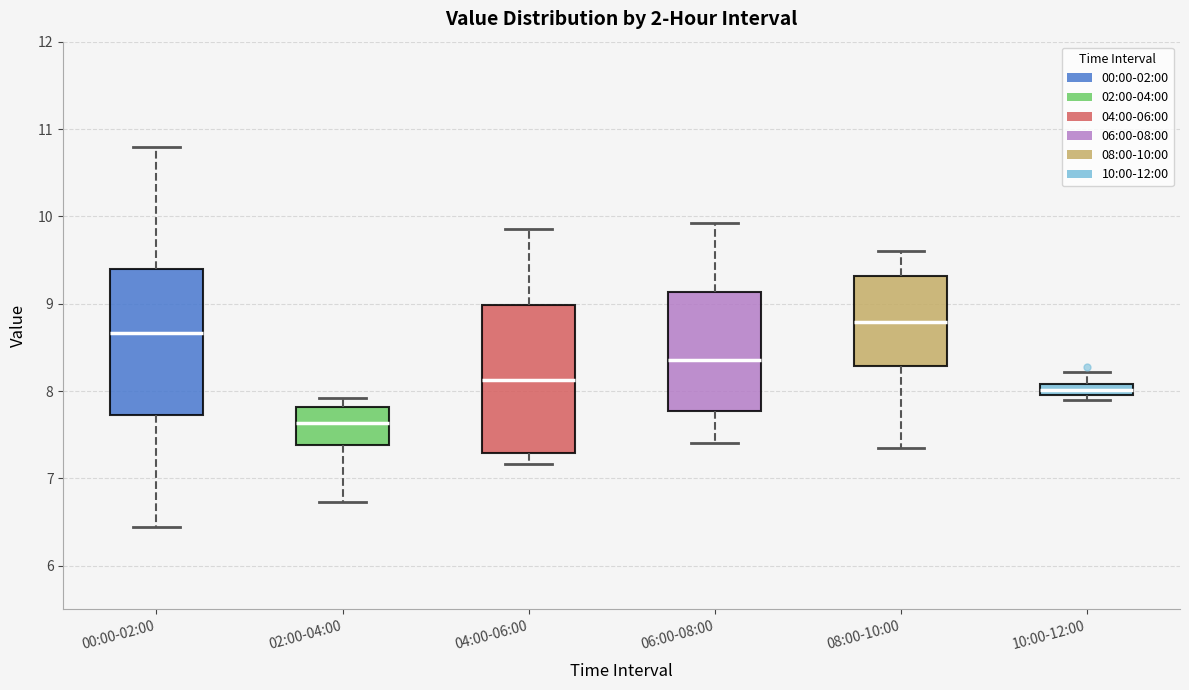

Where does the upper whisker of the box for 08:00-10:00 end on the y-axis? The values are not printed on the chart, so give them approximately, as read against the axis.

9.6